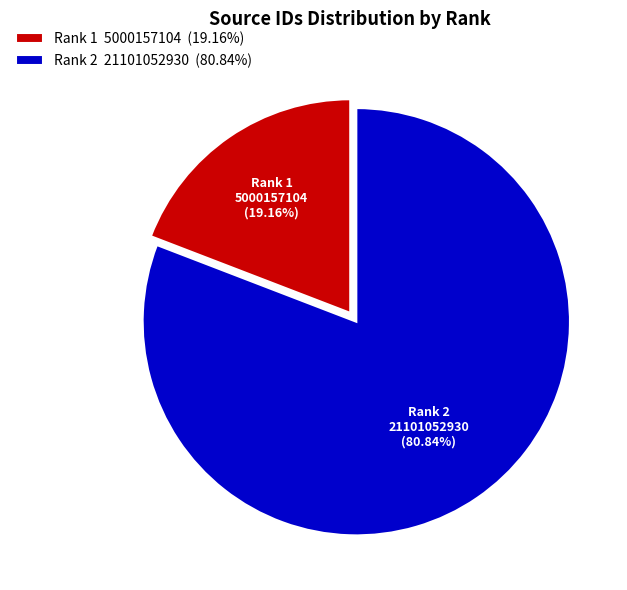

Which category has the smallest portion of the pie?

Rank 1 5000157104 (19.16%)